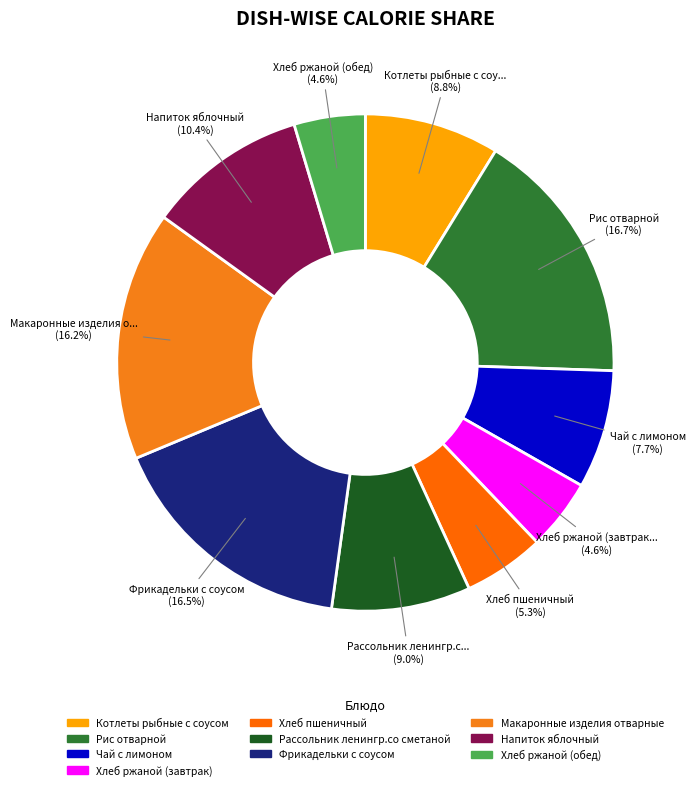

To the nearest percent, what is the average slice percentage?

10%